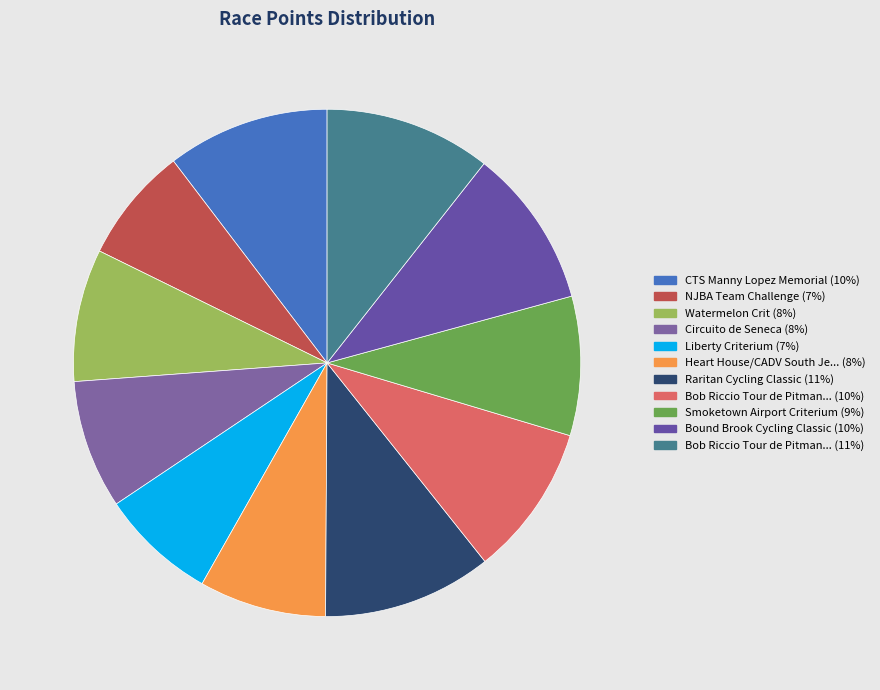

Count the number of slices in the pie.

11